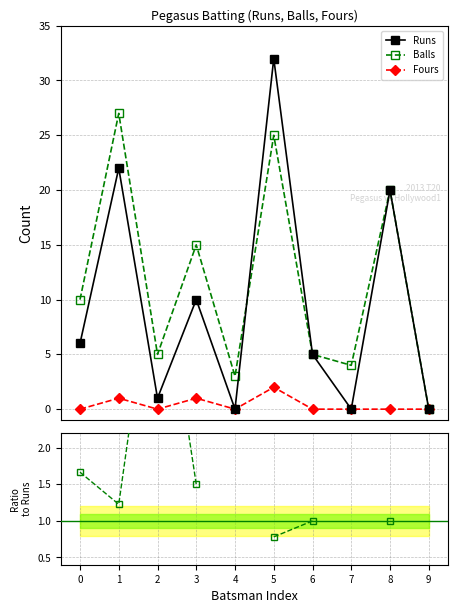

In Balls/Runs, how many points are higher than both neighbors (excluding endpoints)?

1